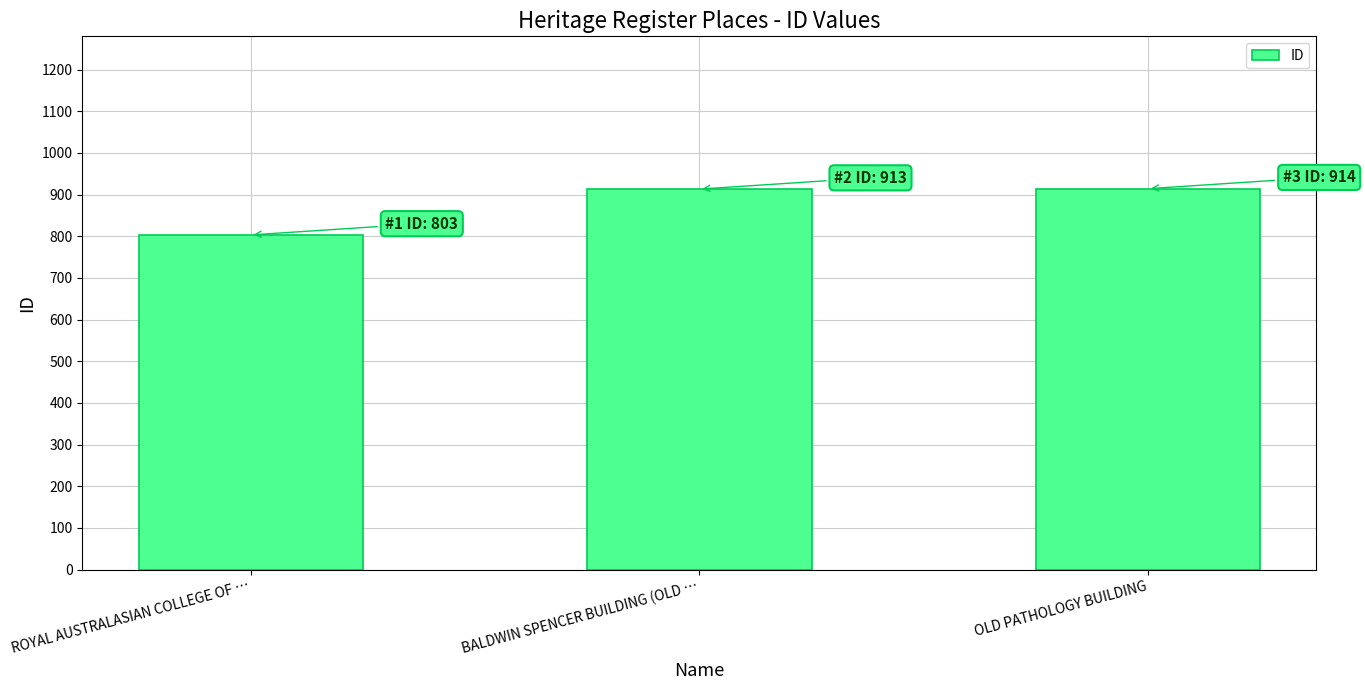

What is the ratio of the value at BALDWIN SPENCER BUILDING (OLD … to the value at ROYAL AUSTRALASIAN COLLEGE OF …?

1.1